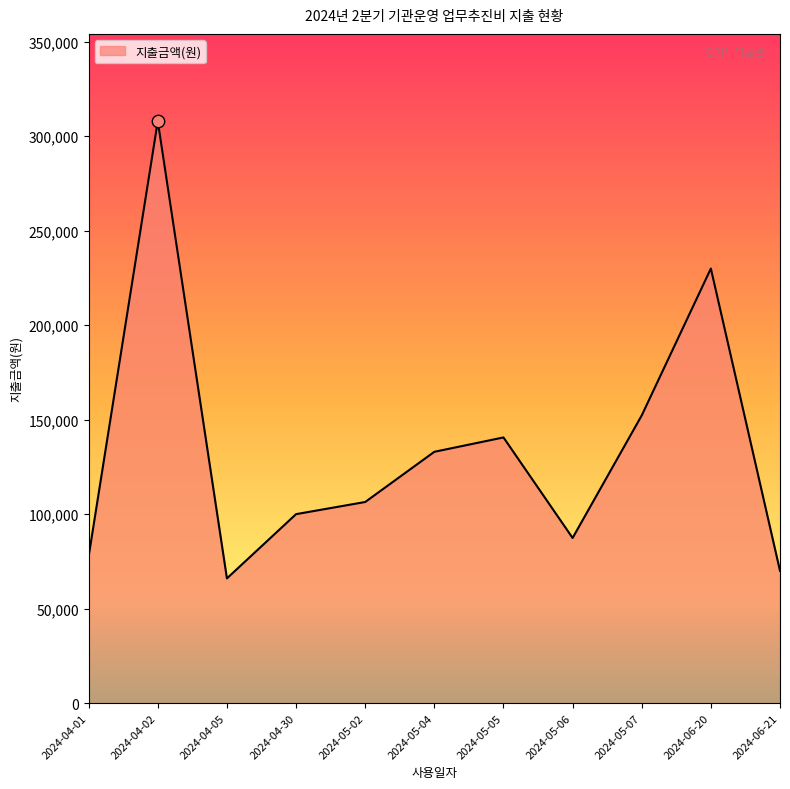

Approximately how many times larger is the value at 2024-06-20 compared to 2024-04-02?

0.7